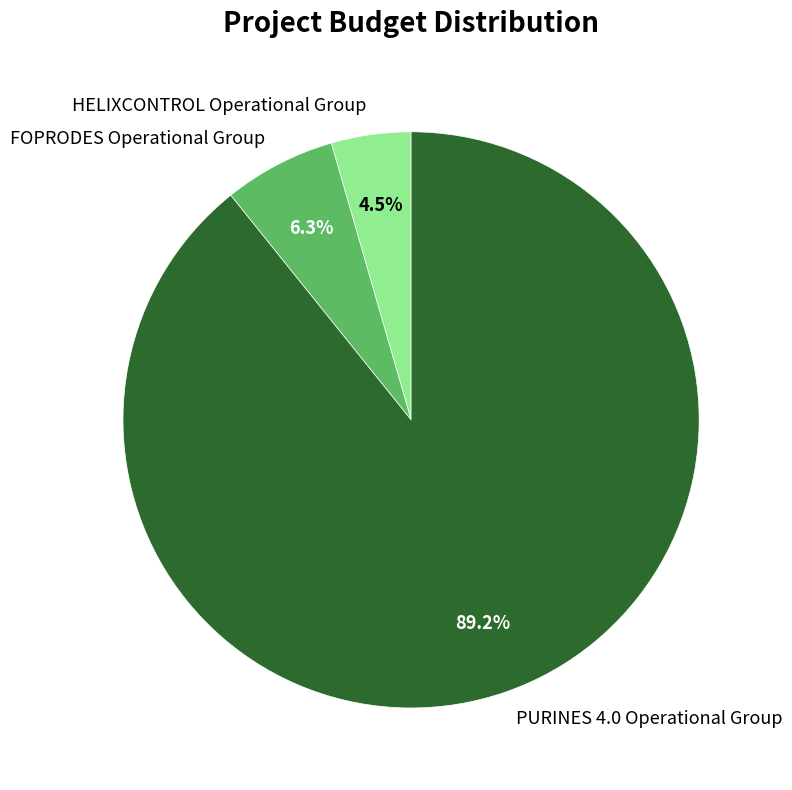

To the nearest percent, what is the difference between the largest and smallest slice percentages?

85%